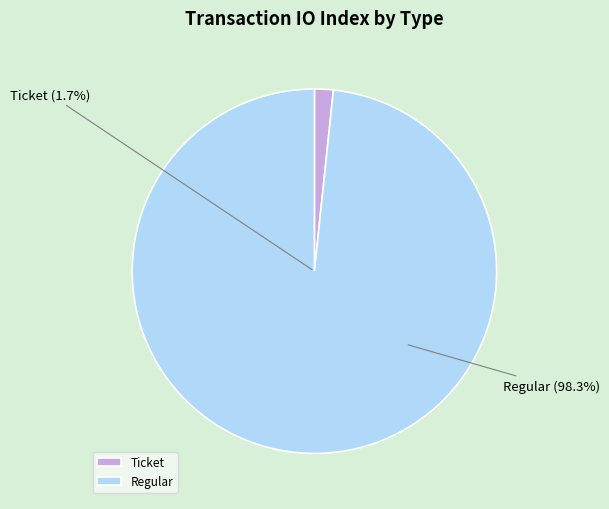

What is the largest slice in the pie chart?

Regular (io_index=59)